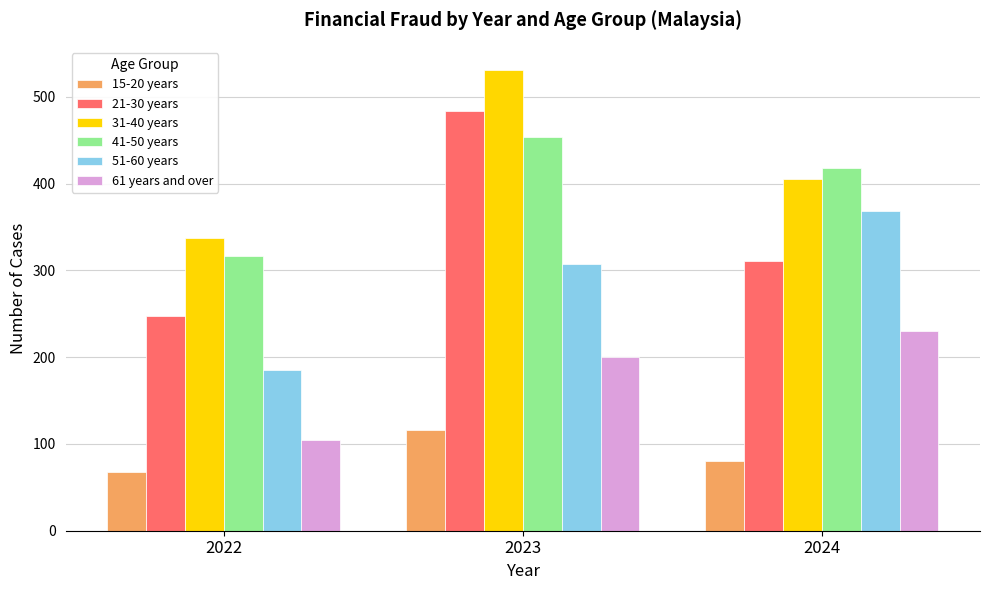

Which category has the highest value in the 21-30 years series?

2023